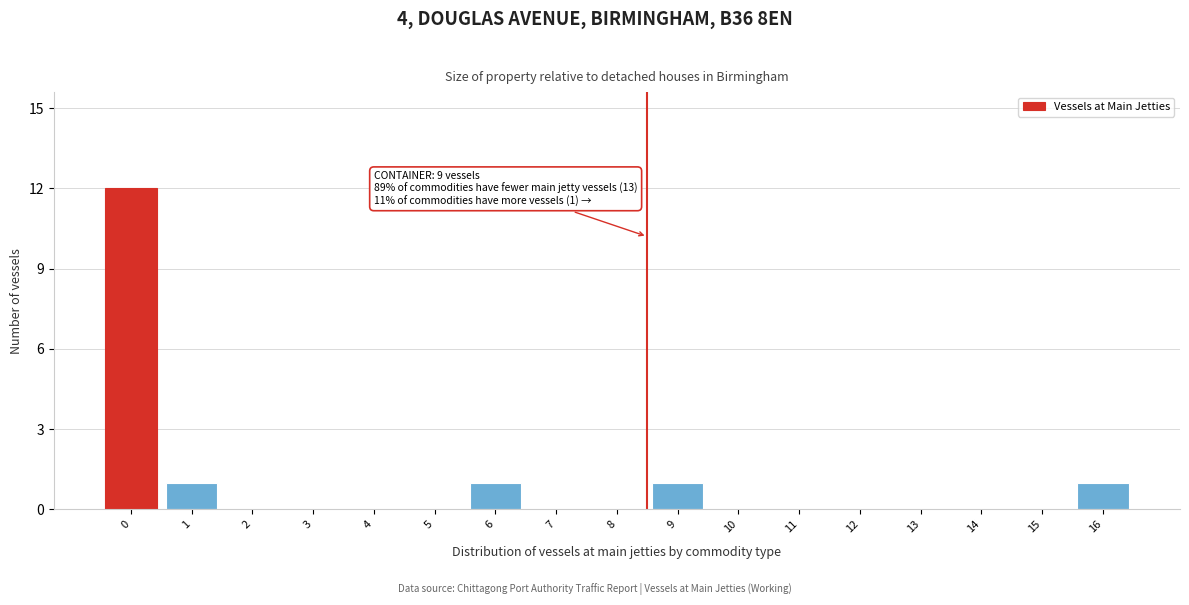

Reading right to left, list all the values displayed in this chart.

16=1	15=0	14=0	13=0	12=0	11=0	10=0	9=1	8=0	7=0	6=1	5=0	4=0	3=0	2=0	1=1	0=12